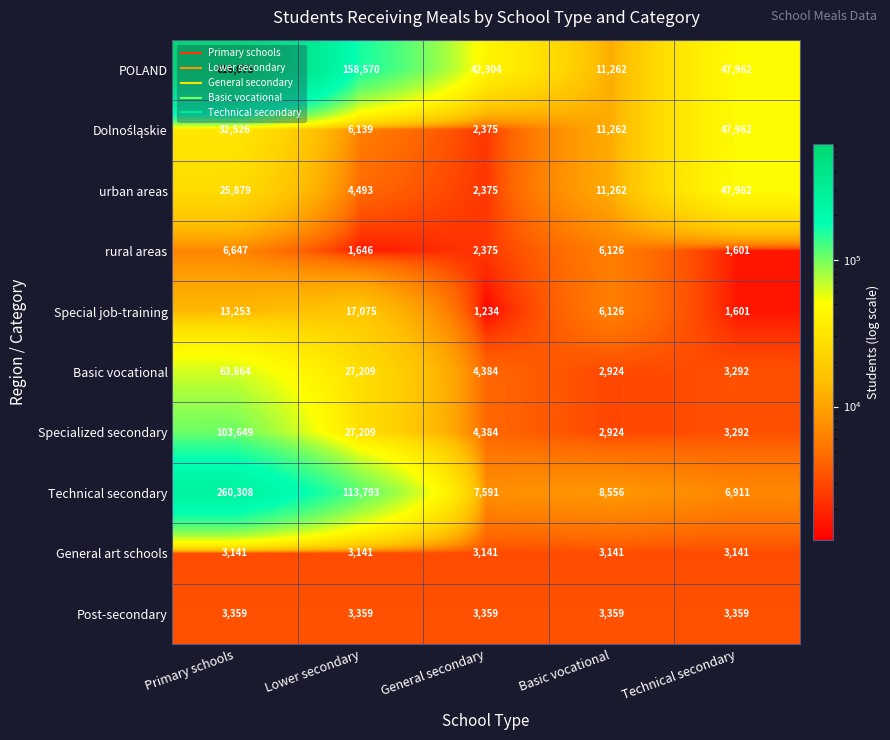

Which series changed the most between Lower secondary and Basic vocational?

POLAND